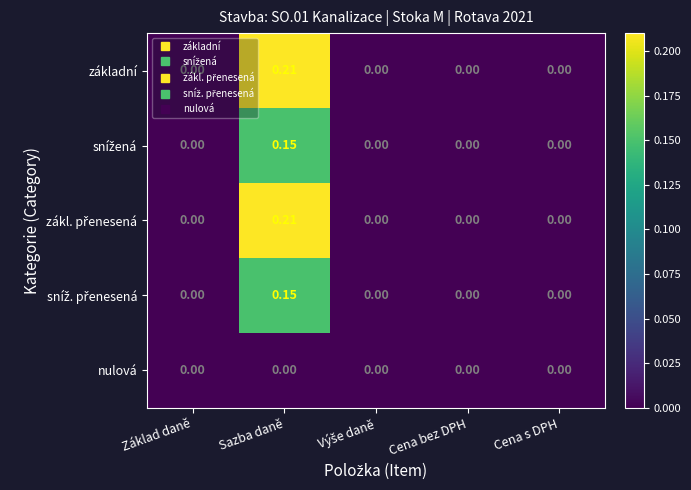

Which category has the highest value in the základní series?

Sazba daně